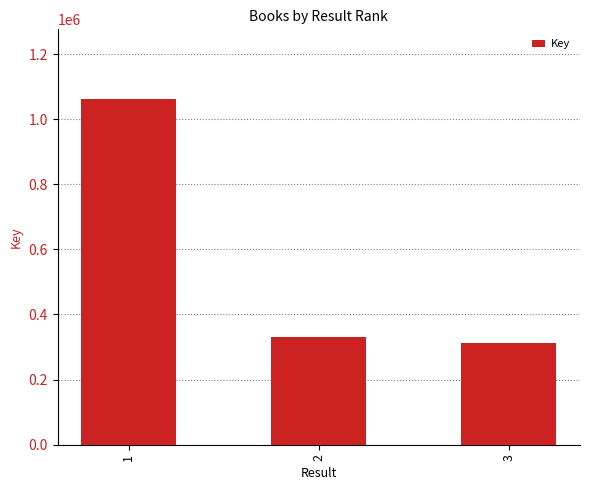

Where is the data nearest to the value 687539?

2